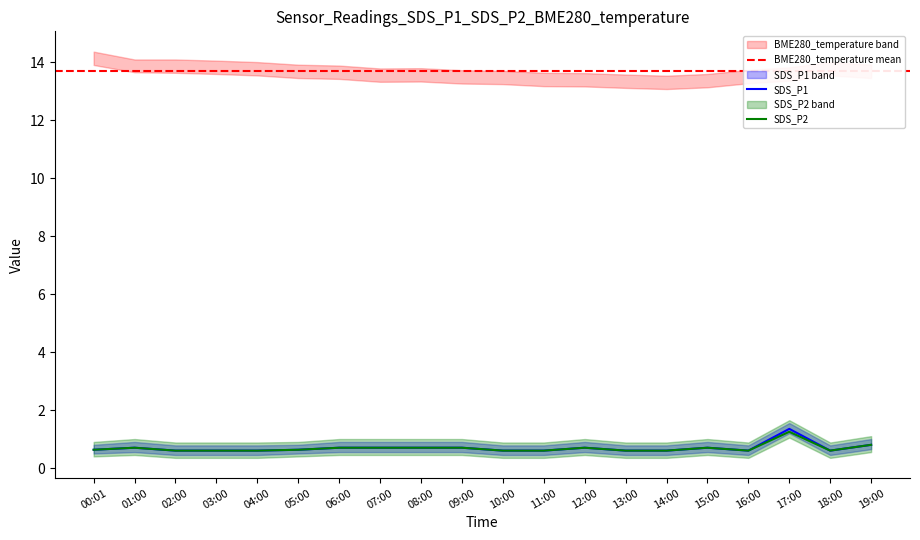

True or false: SDS_P1 and SDS_P2 intersect in this chart.

False